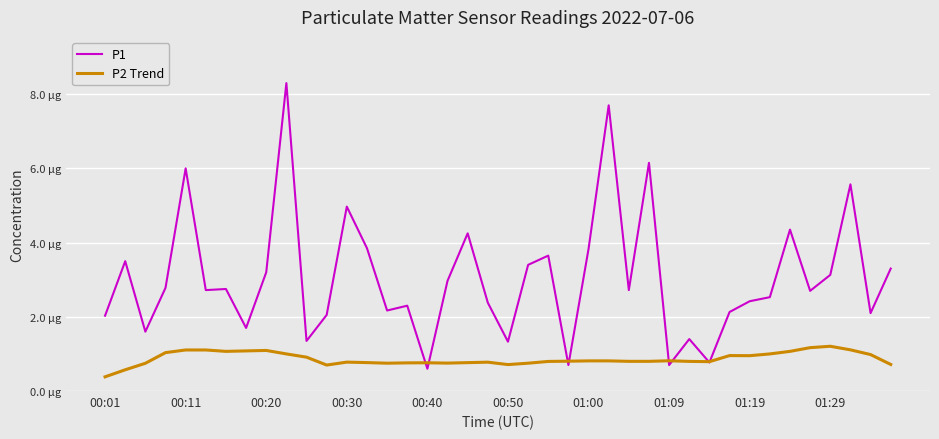

What is the maximum value for P1?

8.3